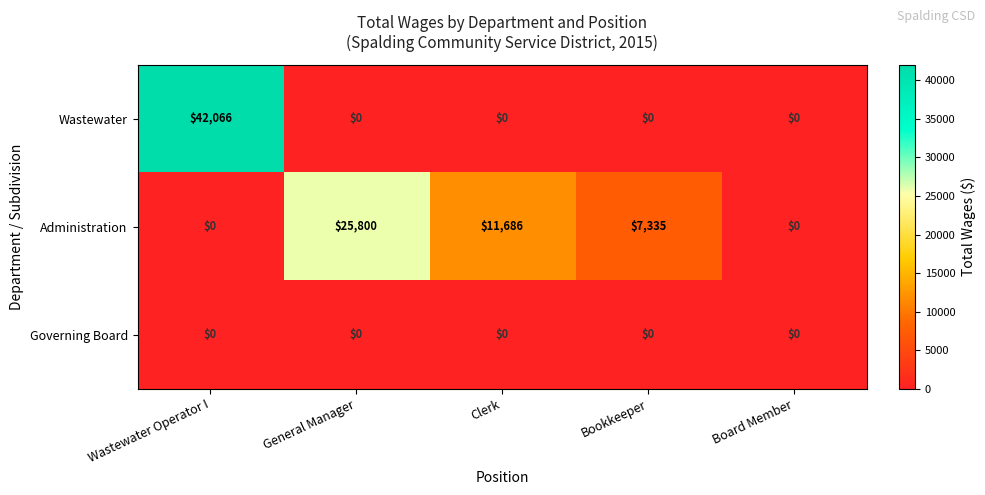

Rank the series by their maximum value, from highest to lowest.

Wastewater, Administration, Governing Board